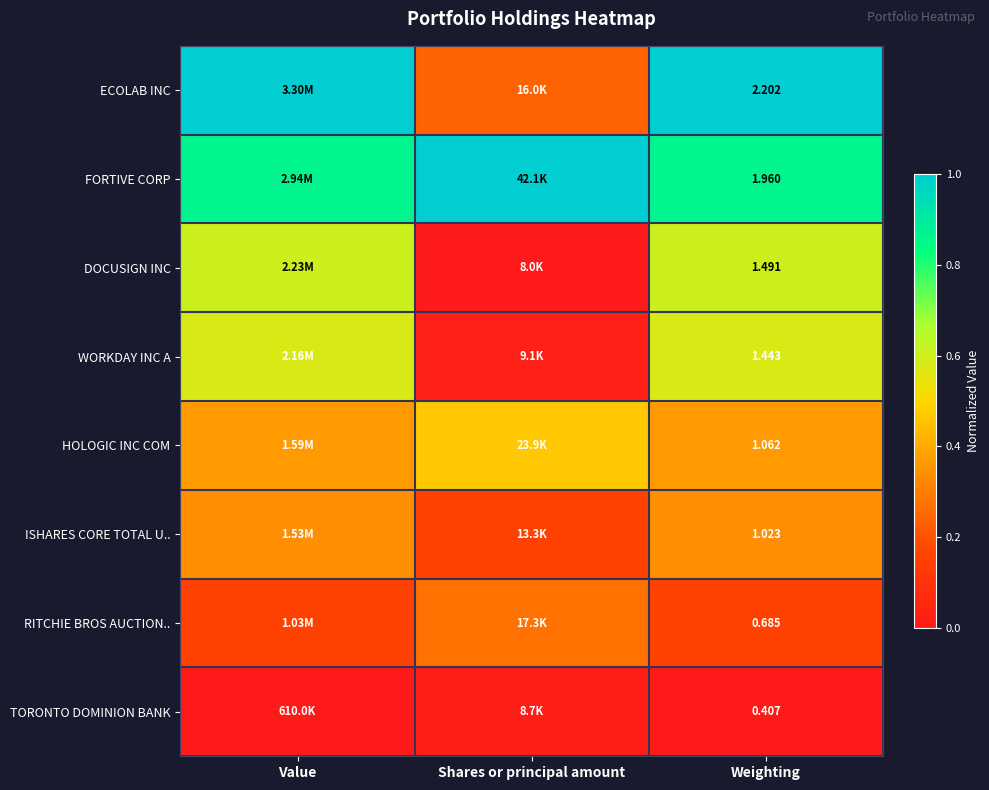

The ECOLAB INC series shows 0.3 at Shares or principal amount. True or false?

False